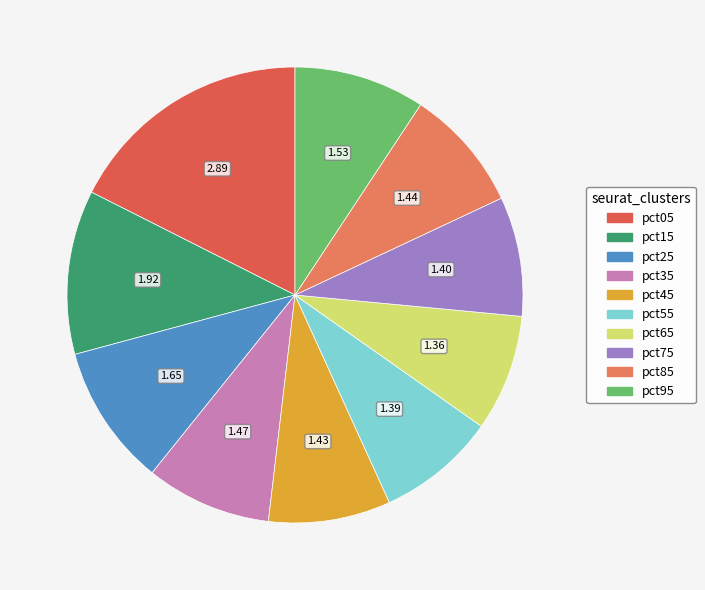

Which has a higher value, pct05 or pct95?

pct05